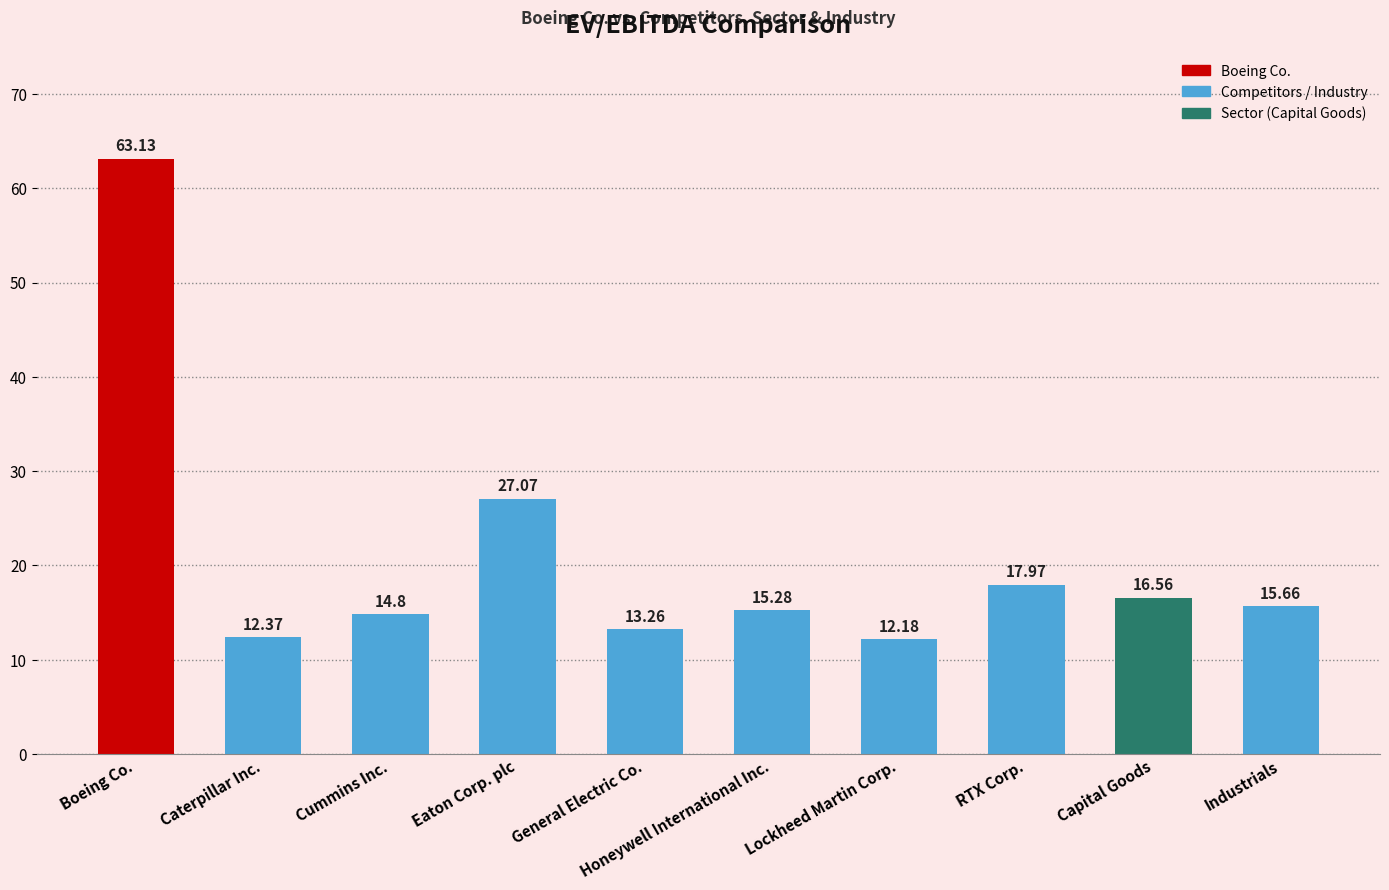

How many data points are less than 15?

4